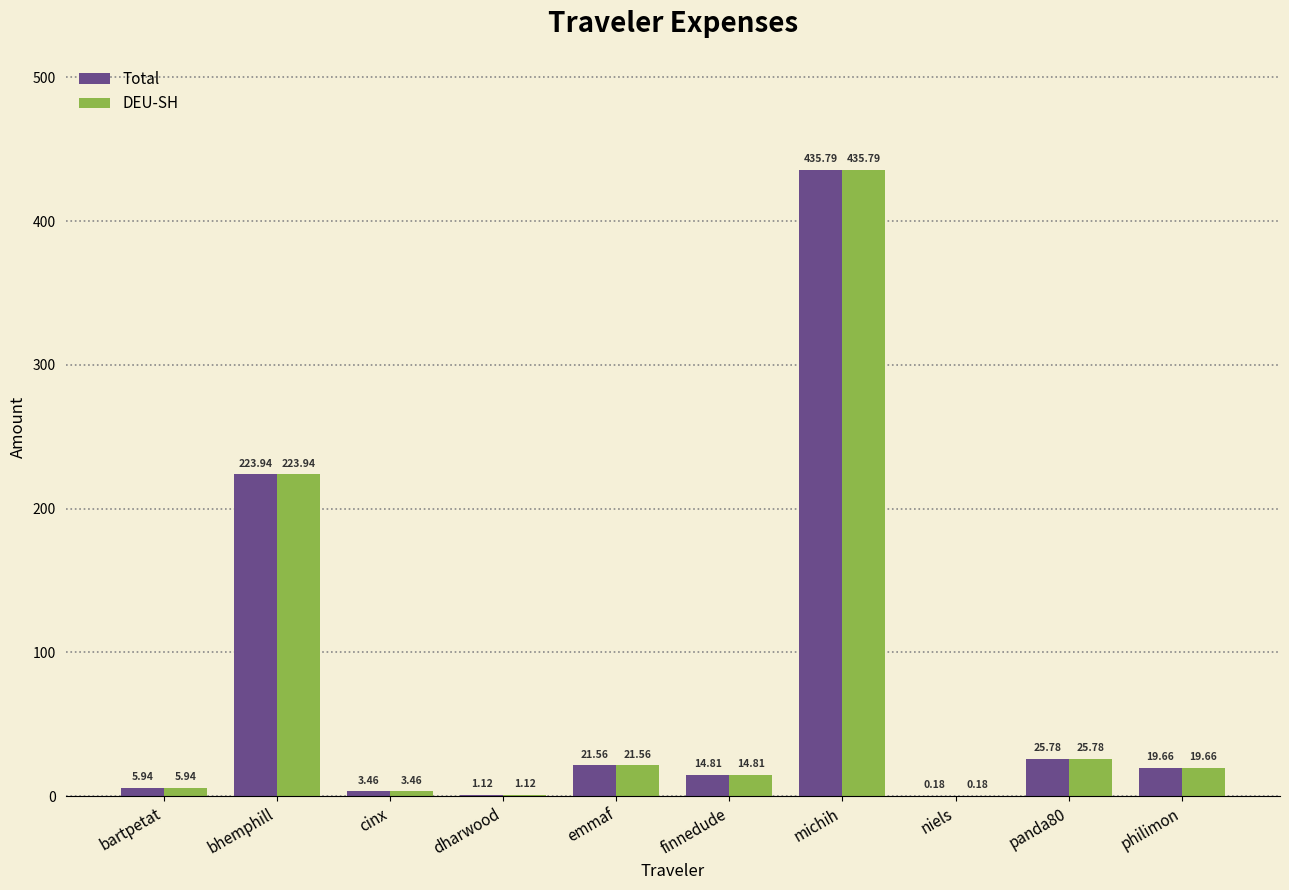

Does the chart contain stacked bars?

No